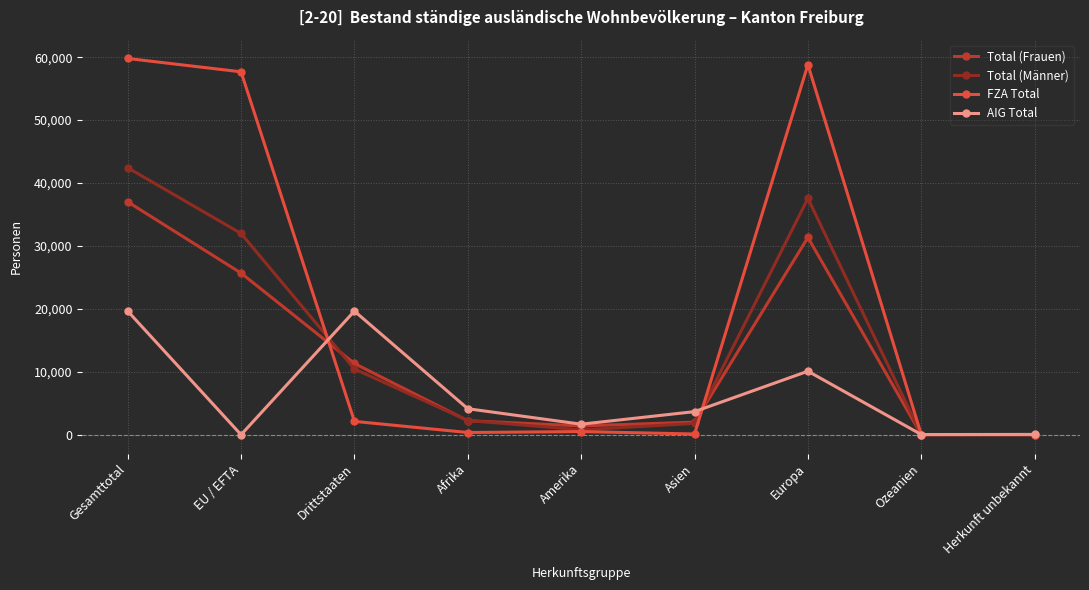

List the series in order of their peak value, highest first.

FZA Total, Total (Männer), Total (Frauen), AIG Total